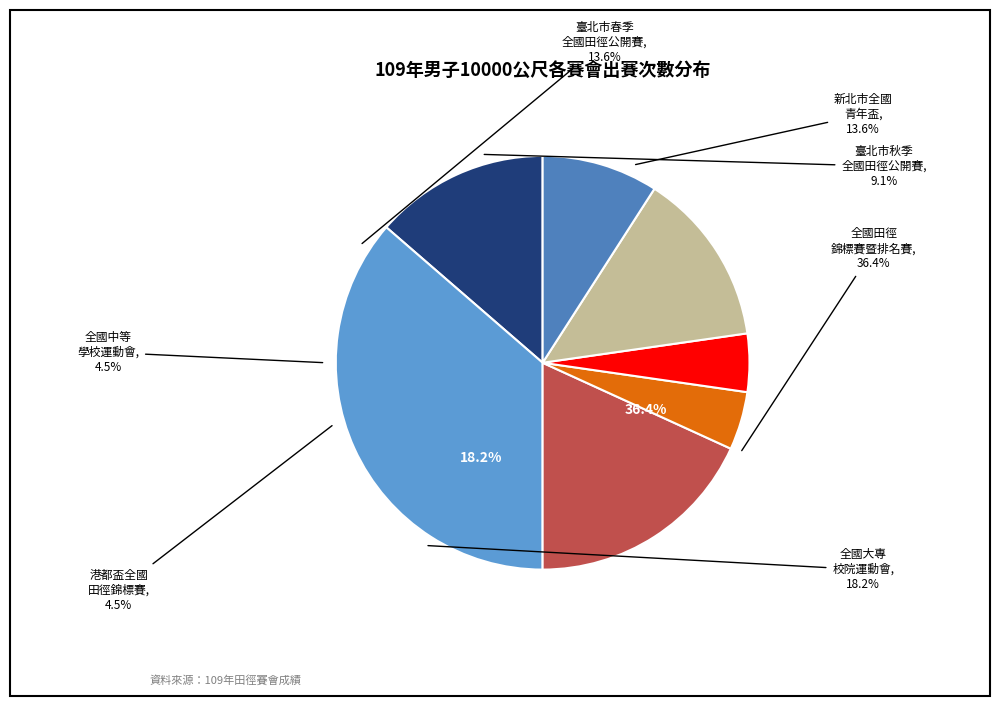

Is it true that 109年港都盃全國田徑錦標賽 is 12% of the pie?

False